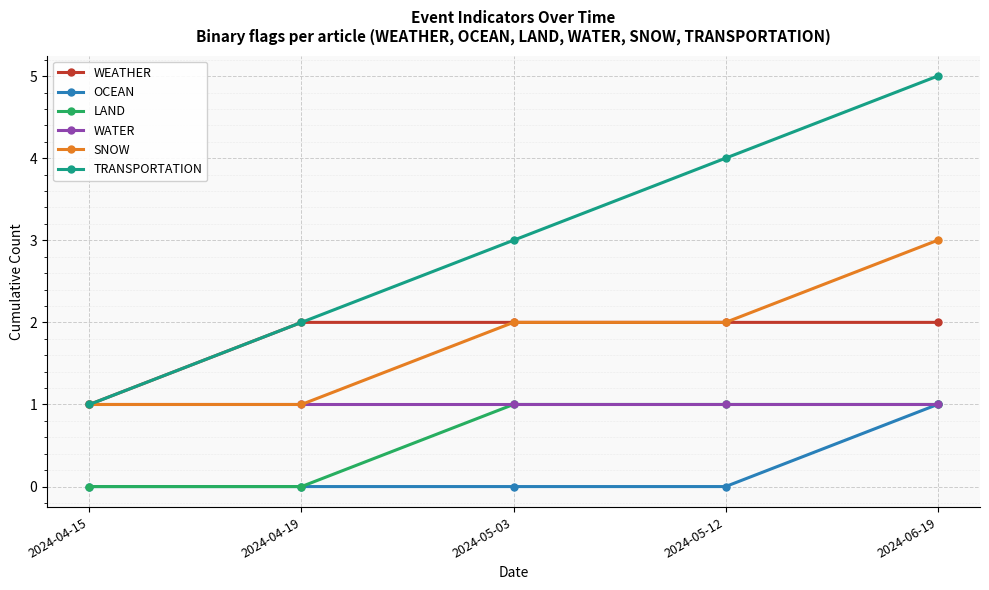

True or false: WEATHER has a value of 2 at 2024-05-12.

True